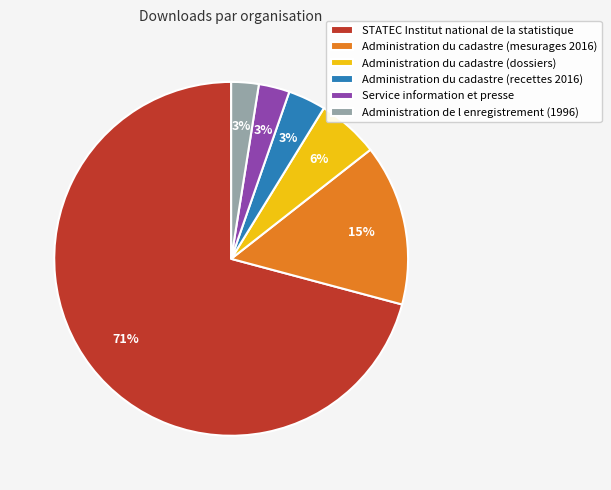

To the nearest percent, what is the combined percentage of Administration du cadastre (mesurages 2016) and Service information et presse?

18%